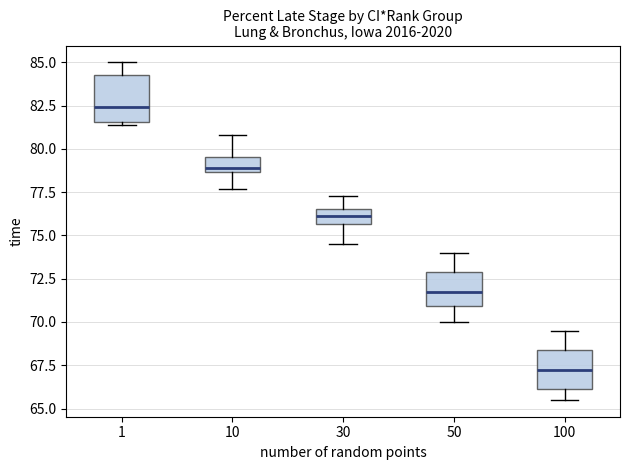

Which box's median line is the lowest?

100